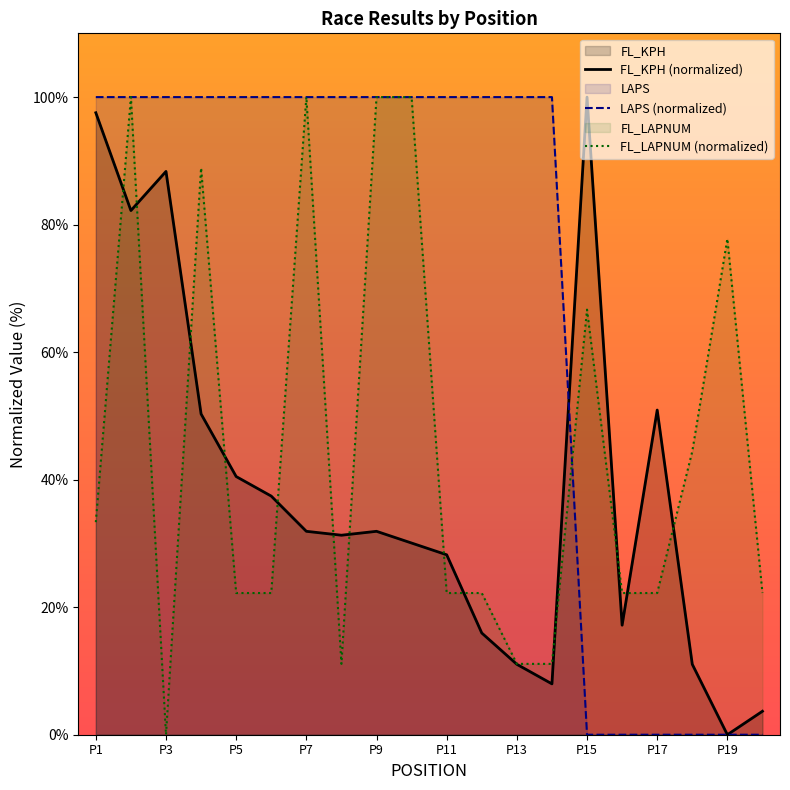

Is it true that FL_LAPNUM equals 22.2 at 16?

True